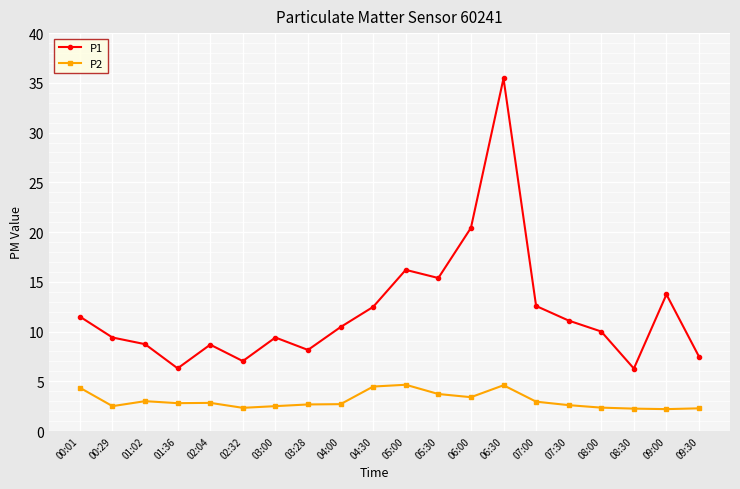

What is the difference between the maximum and minimum values in the P1 series?

29.2